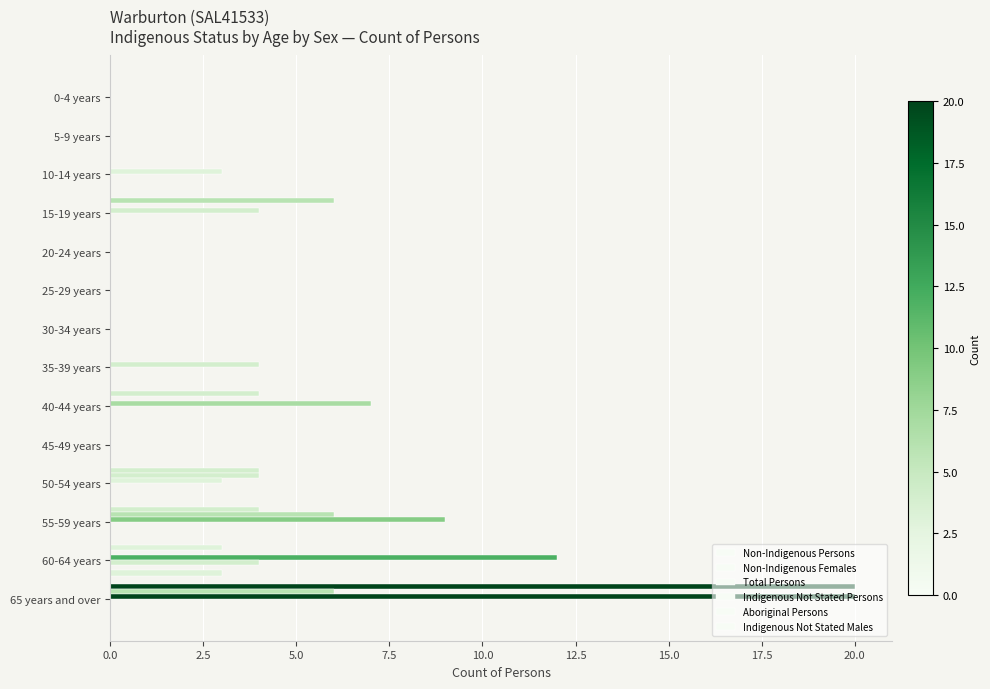

Count the number of data series in this chart.

5